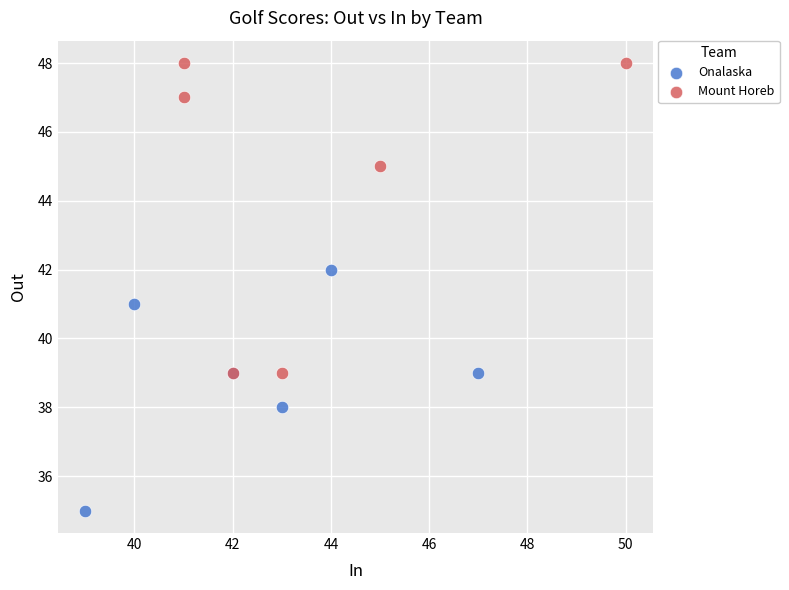

Which series contains the lowest Y value?

Onalaska